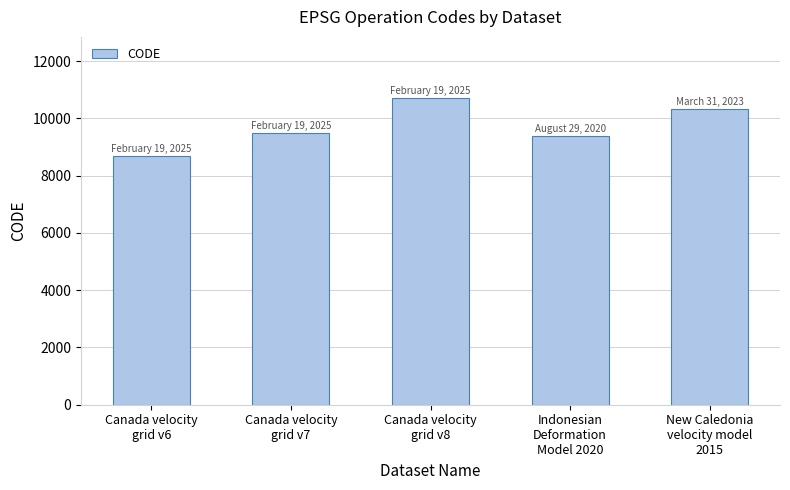

How many bars are there in total?

5